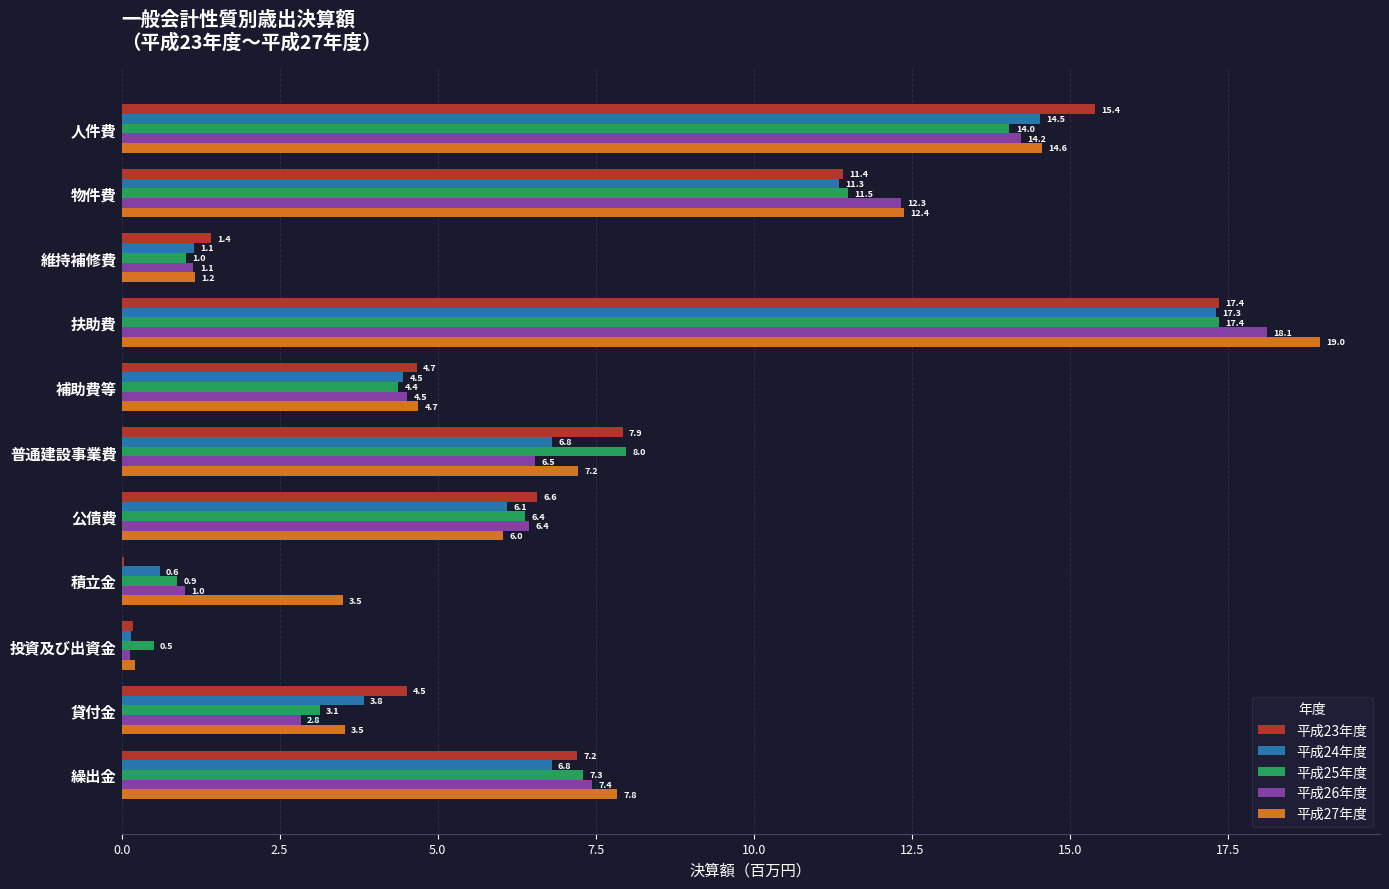

What is the sum of the 平成23年度 values at 扶助費 and 積立金?

17.4